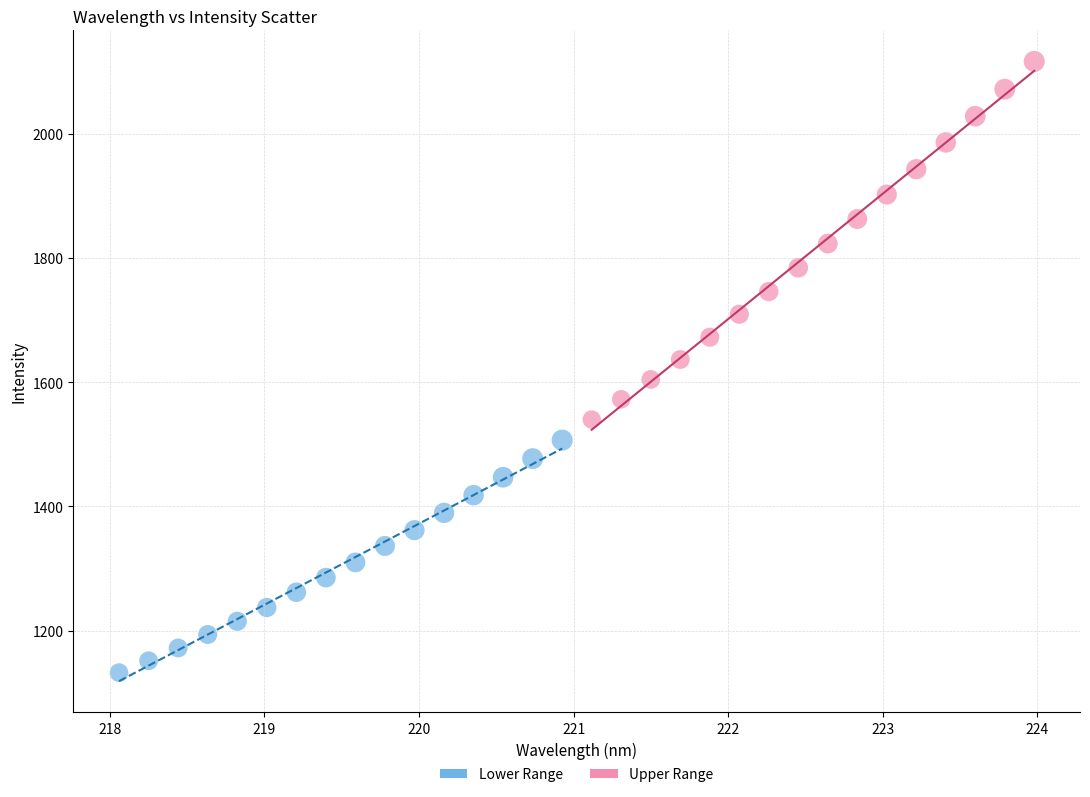

What are all the series names shown in the legend?

Lower Range, Upper Range